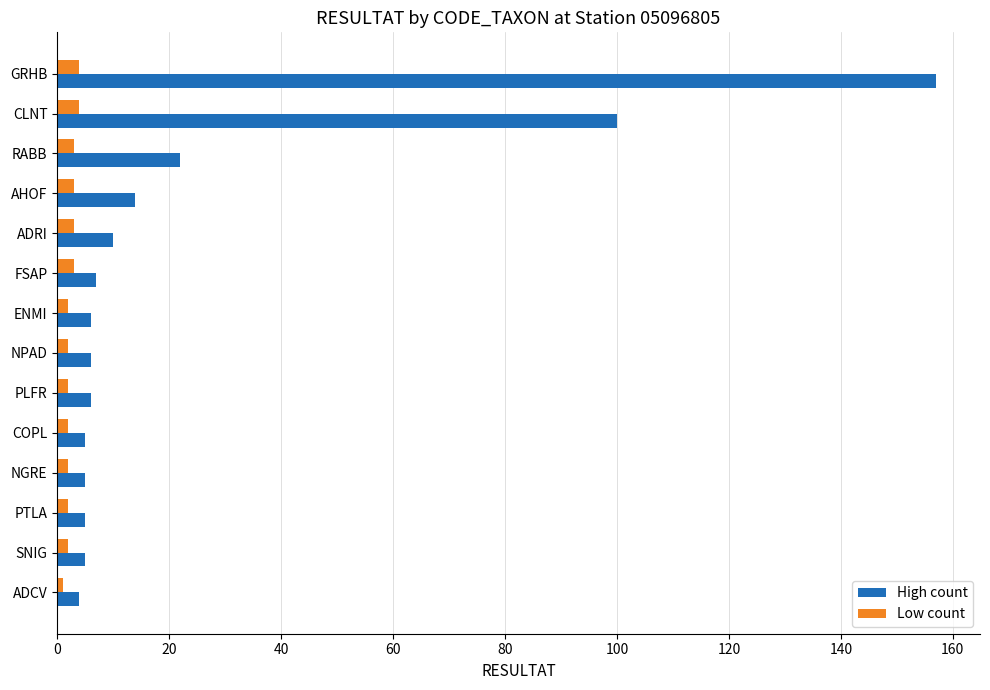

Which series has the largest range (max minus min)?

High count